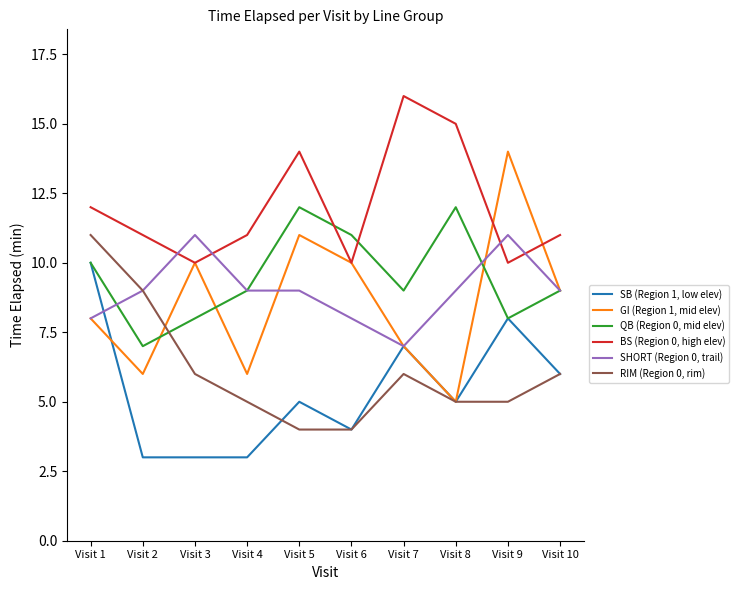

Is it true that QB (Region 0, mid elev) equals 8 at Visit 3?

True